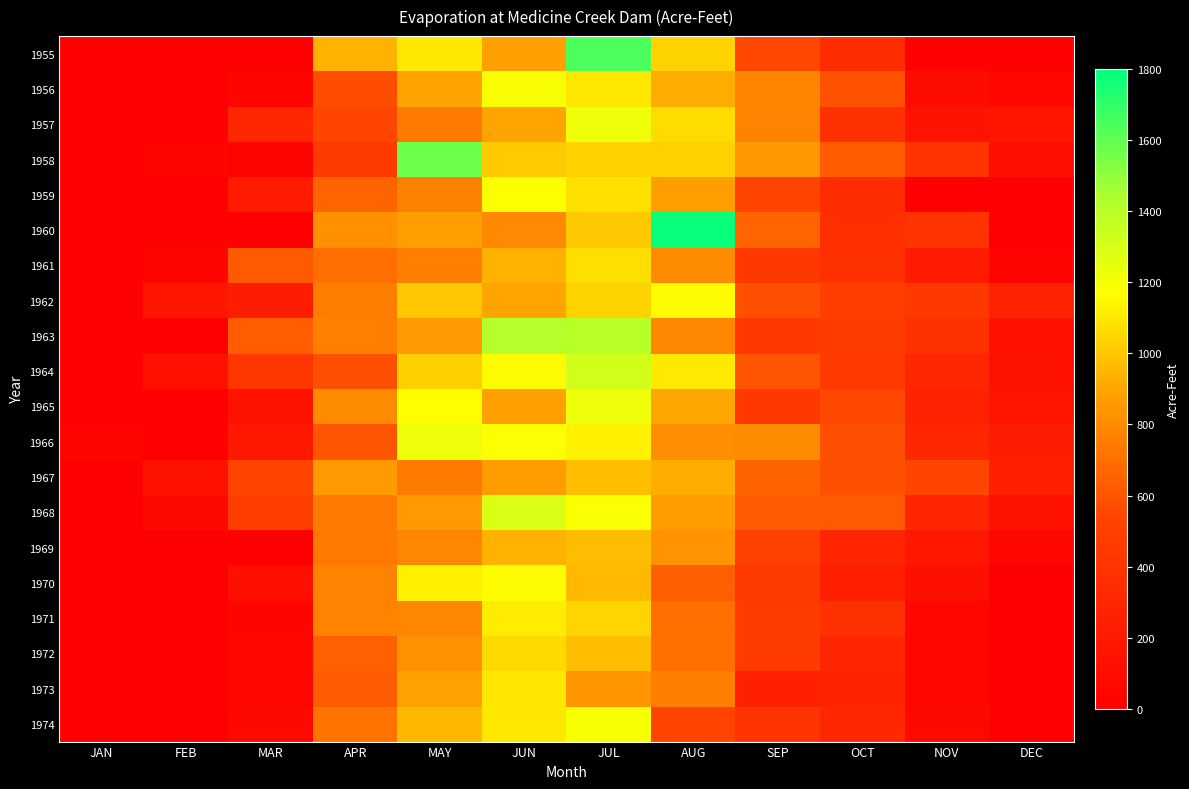

Which series has the widest spread of values?

1960